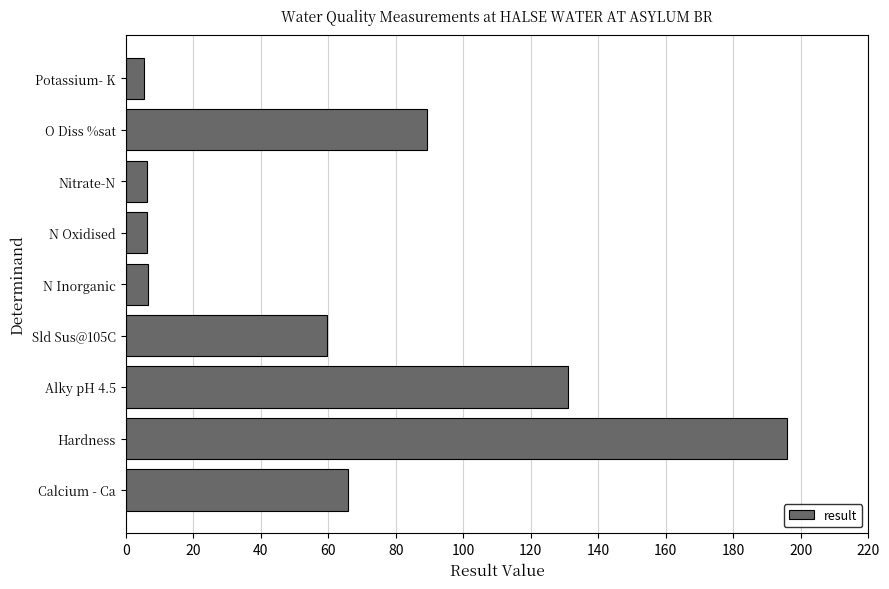

At which label is the value closest to 100?

O Diss %sat